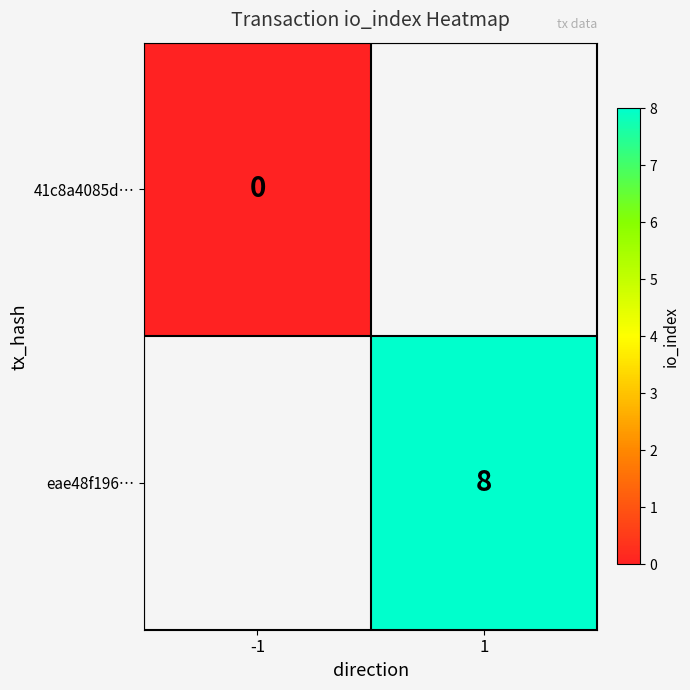

Is it true that eae48f196… equals 4 at 1?

False